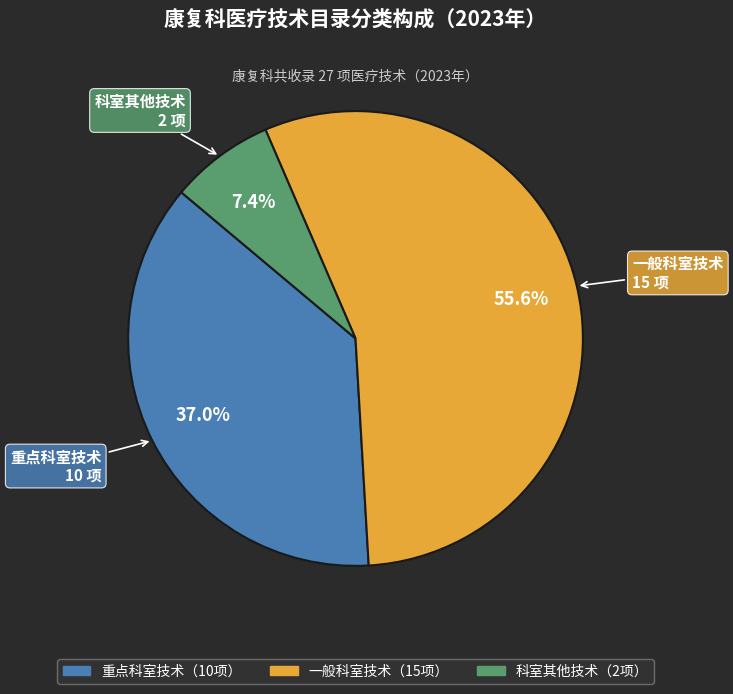

To the nearest percent, what portion does 一般科室技术 represent?

56%